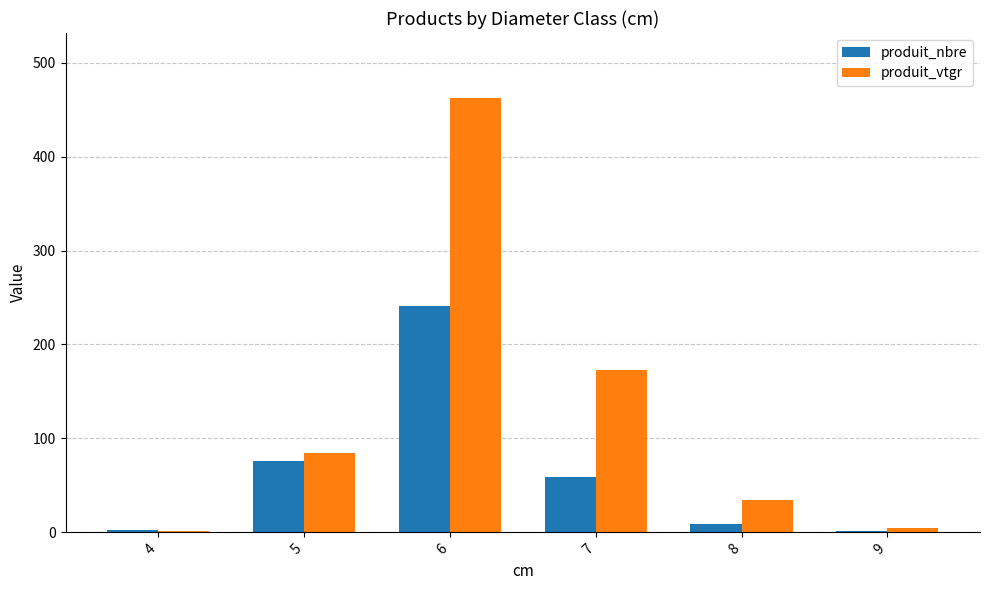

The value of produit_nbre at 6 is 241.0. True or false?

True